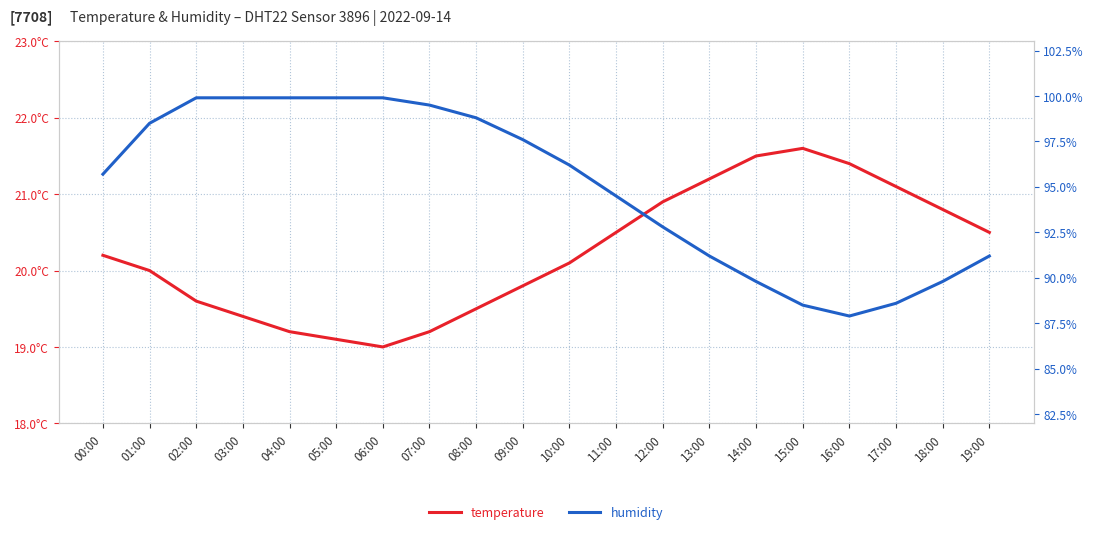

Is the value of humidity at 05:00 greater than the value of temperature at 05:00?

Yes